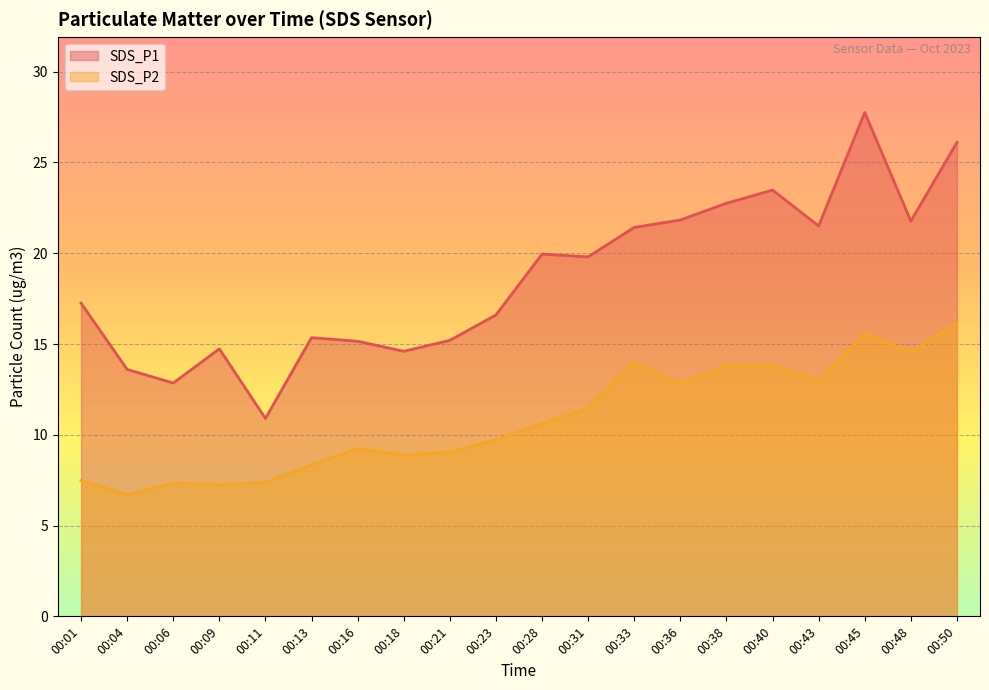

At which label does SDS_P2 reach its peak?

00:50